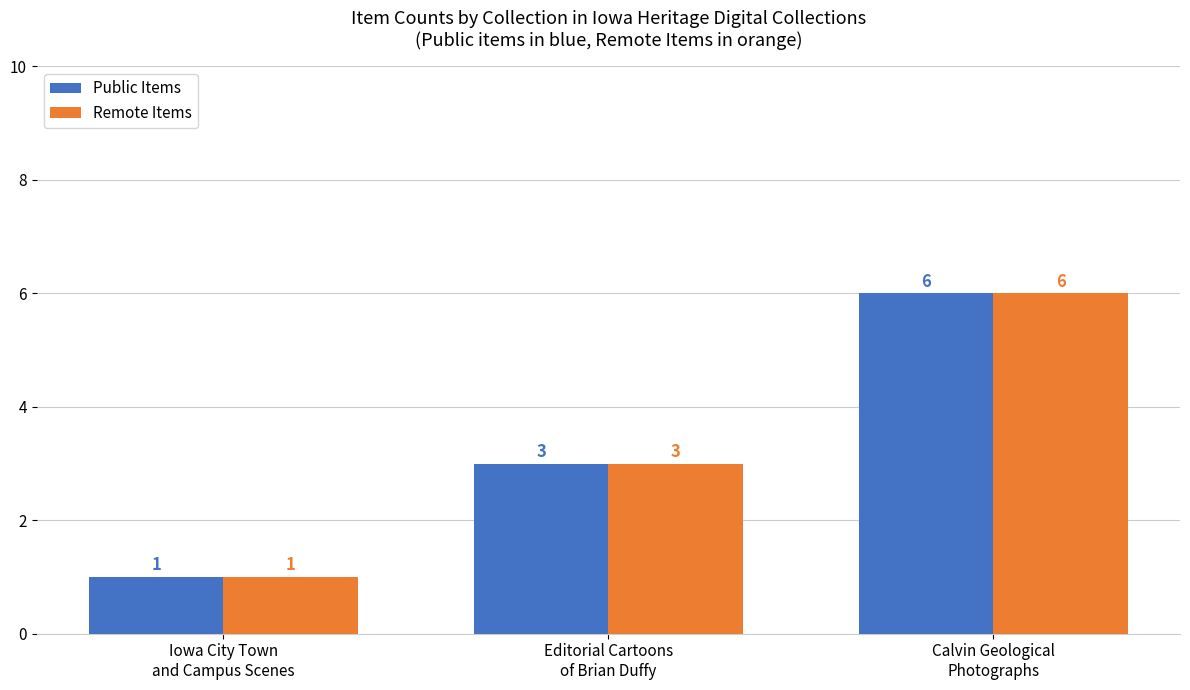

Is it true that Public Items equals 6 at Calvin Geological
Photographs?

True